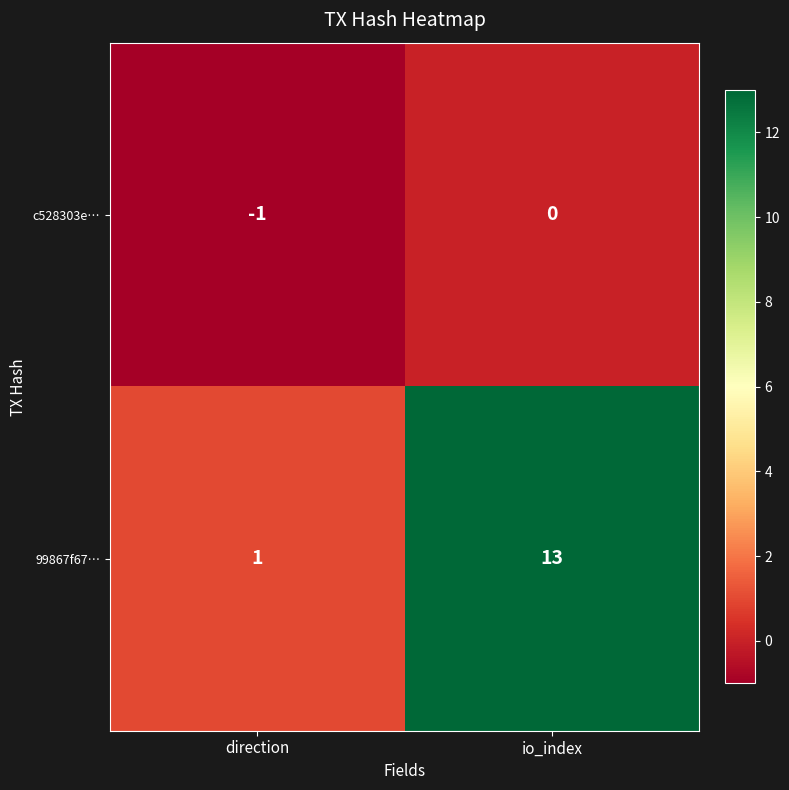

Which series has the largest range (max minus min)?

99867f67…